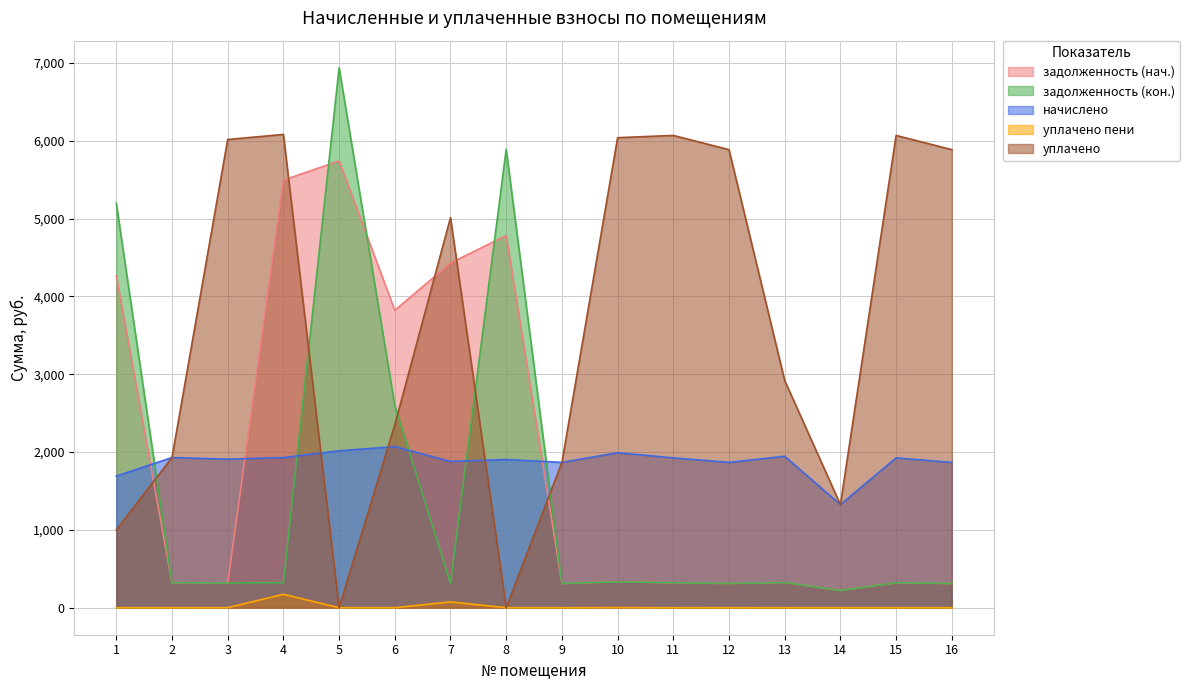

How many interior local valleys does the задолженность (нач.) series have?

5